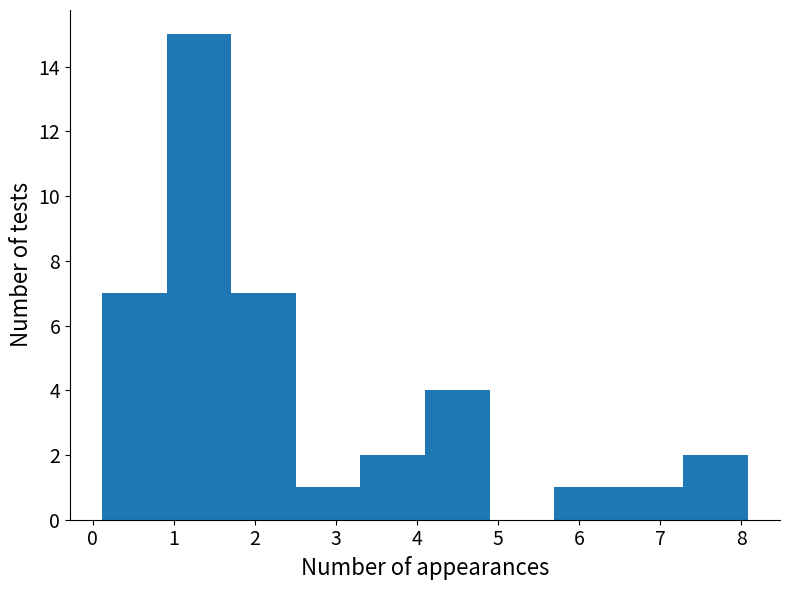

How tall is the bar that spans 1.7 to 2.5 on the x-axis? Neither the bar edges nor the heights are printed on the chart, so give them approximately, as read against the axes.

7